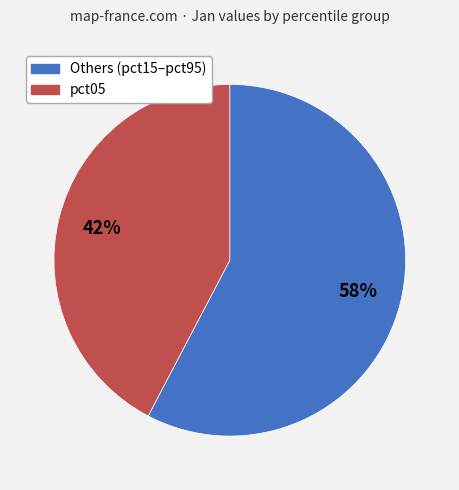

Is there any slice that represents more than half of the pie?

Yes